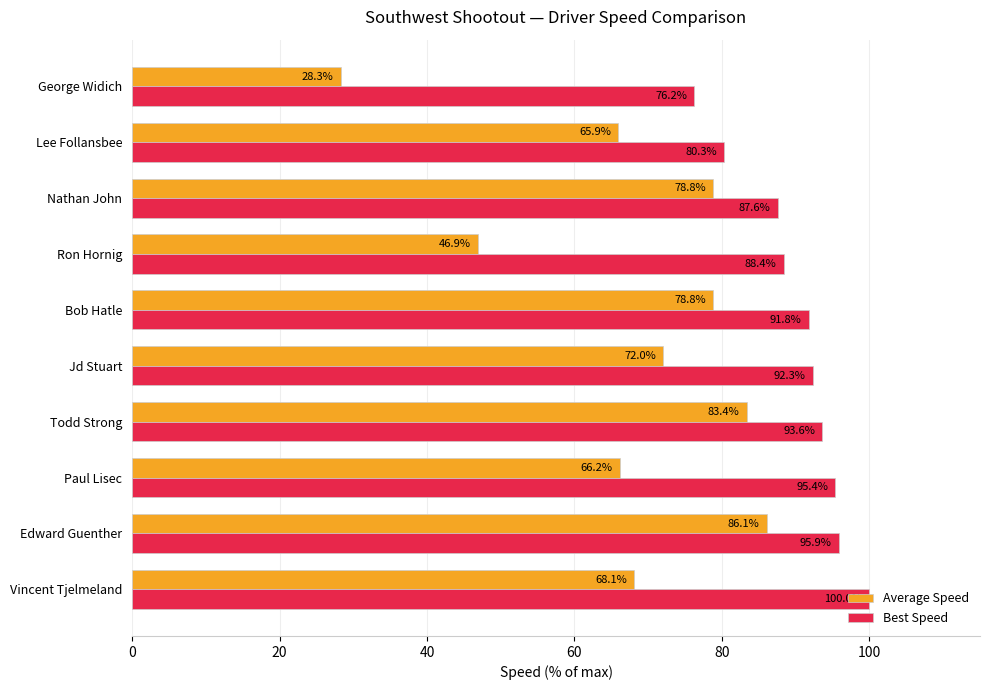

At which label is Average Speed closest to 57?

Lee Follansbee